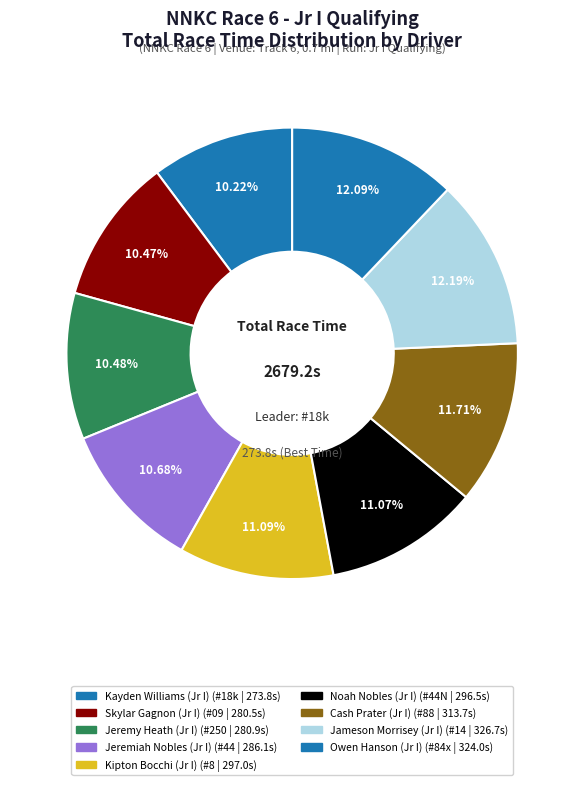

The Jeremiah Nobles (Jr I) slice represents 11% of the pie. True or false?

True